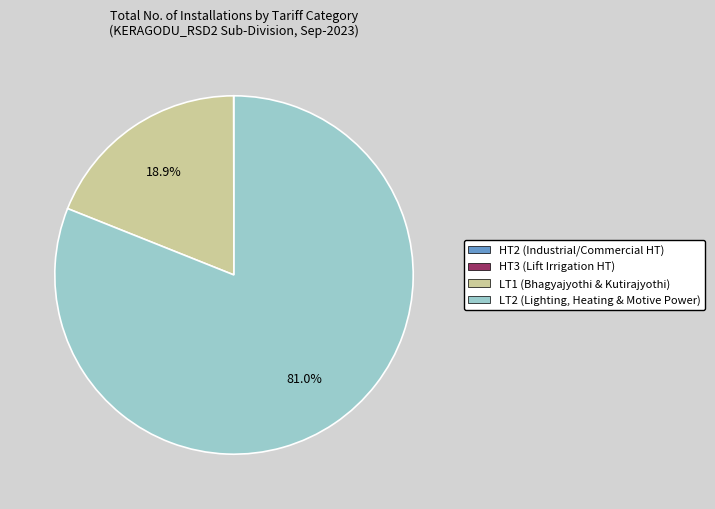

Does any single category account for the majority?

Yes